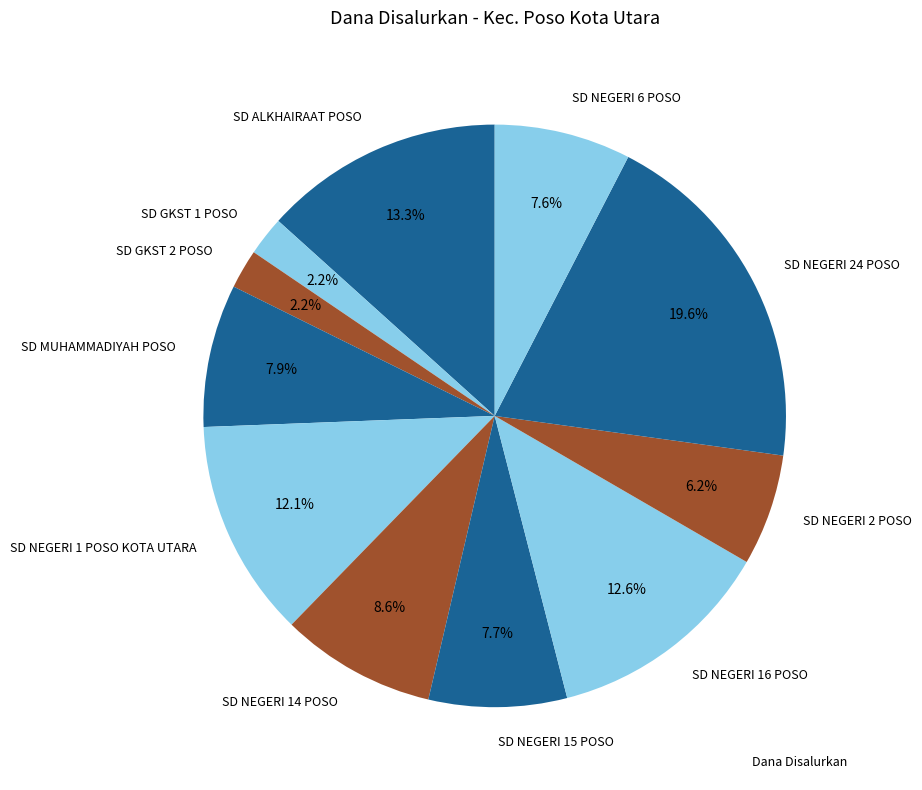

Count the number of slices in the pie.

11